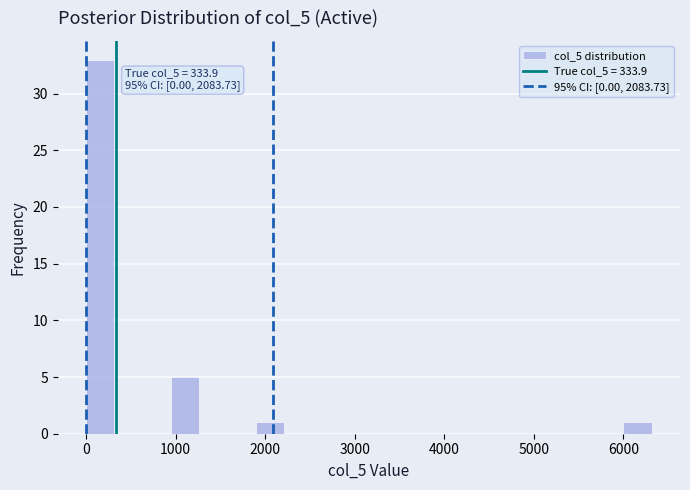

Read against the x-axis, roughly where is the centre of the tallest bar?

200